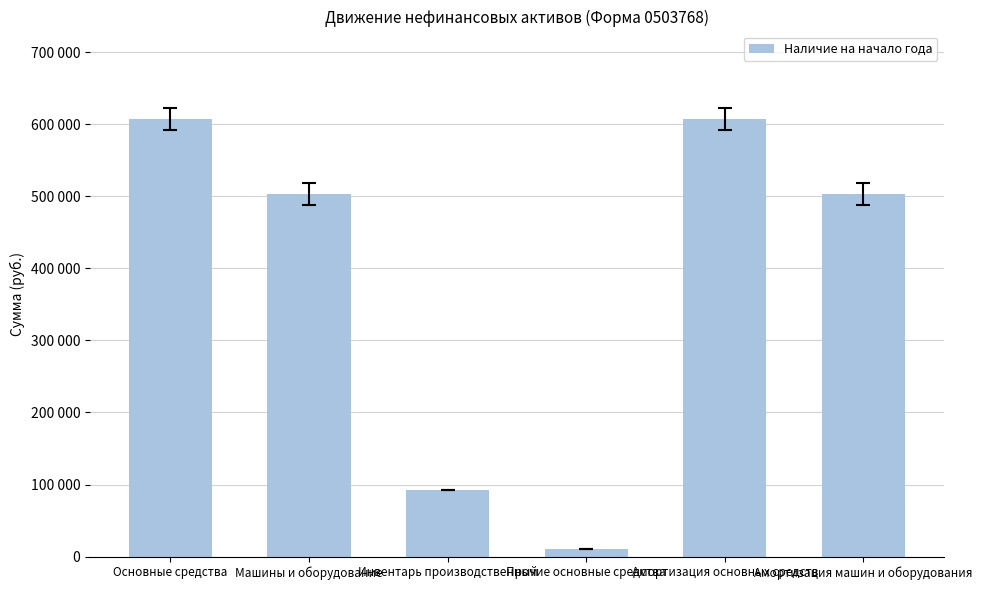

What is the difference between the values at Прочие основные средства and Основные средства?

596535